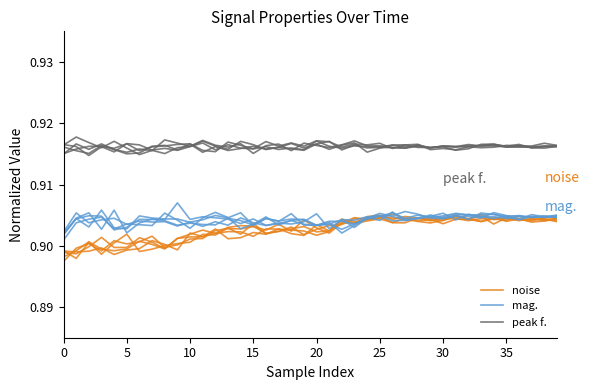

How many categories are shown in the chart?

40